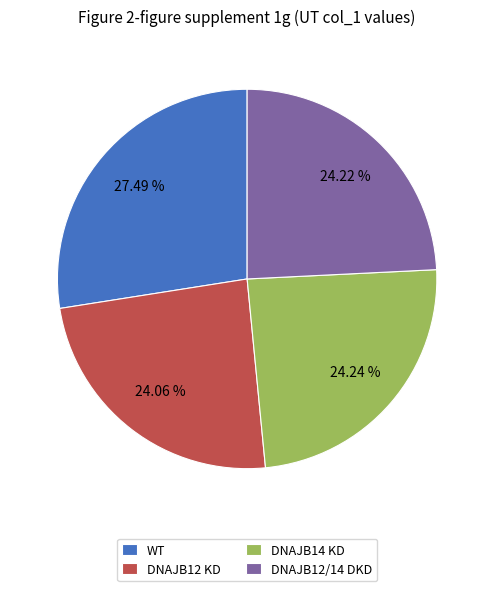

Is DNAJB12 KD the majority of the pie?

No